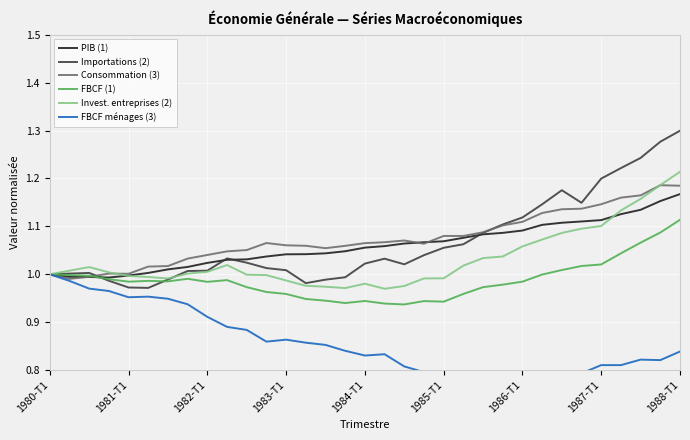

True or false: FBCF ménages (3) has more than 2 points higher than both neighbors.

True